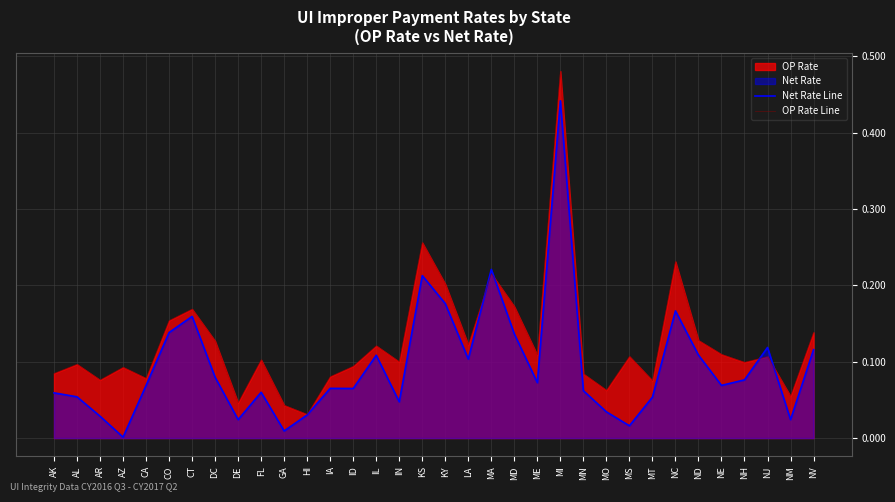

Rank the series by their maximum value, from lowest to highest.

Net Rate Line, OP Rate Line